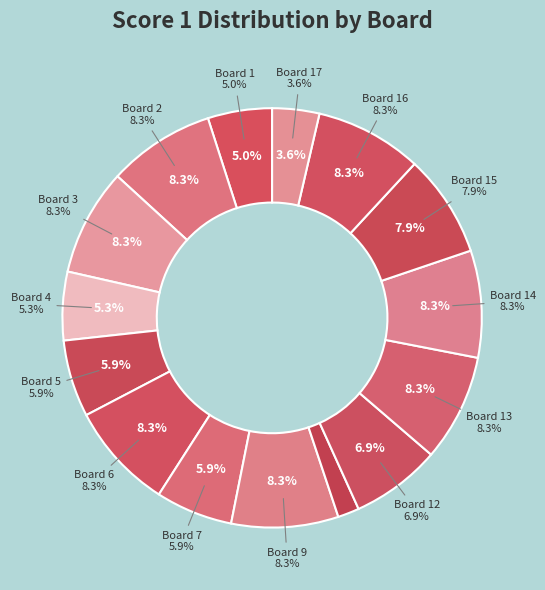

What is the ratio of the value at Board 15 to the value at Board 17?

2.2